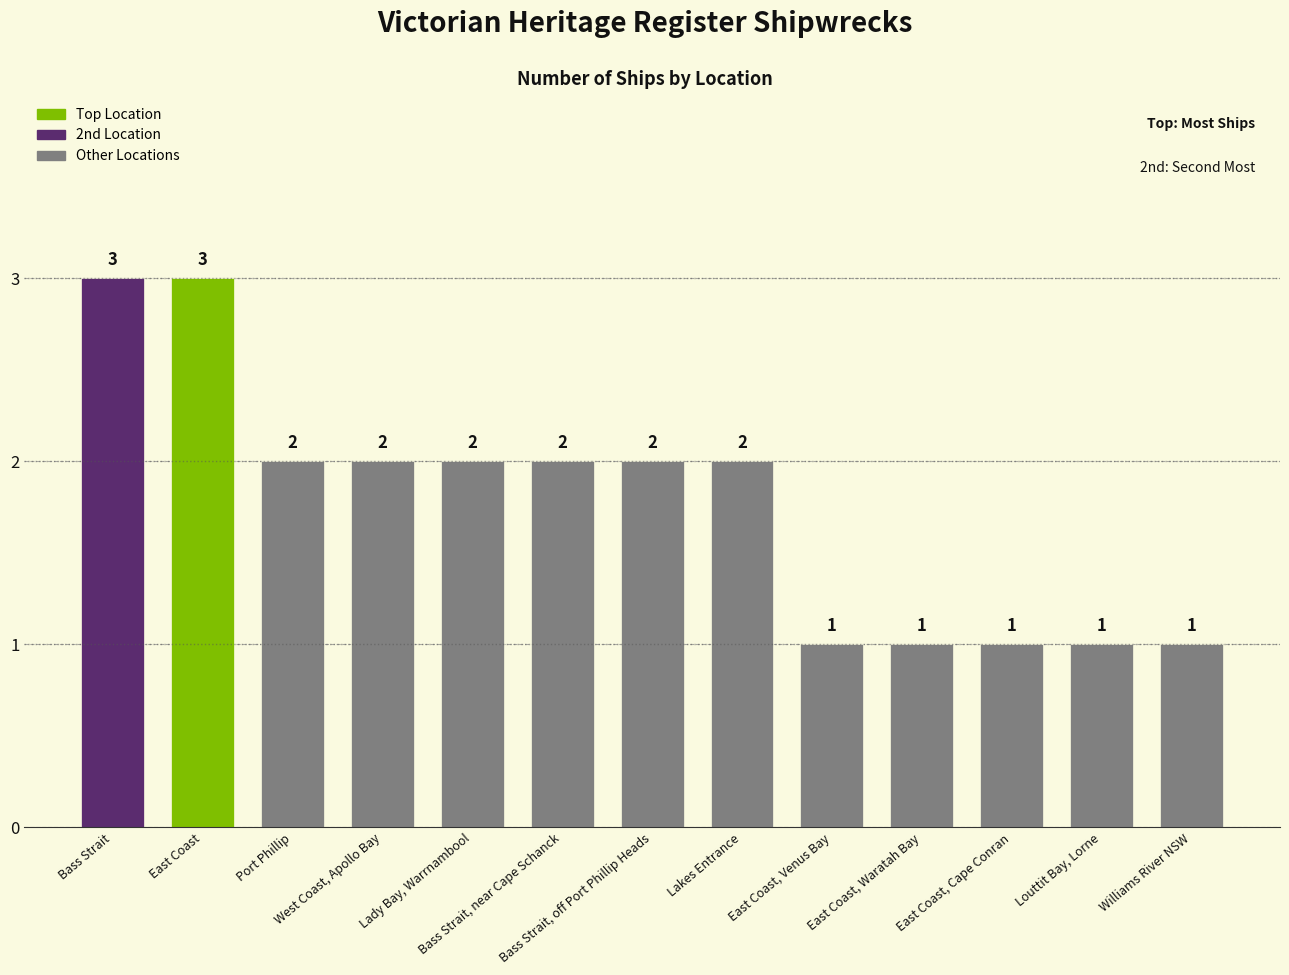

What is the value of the 4th bar from the left?

2